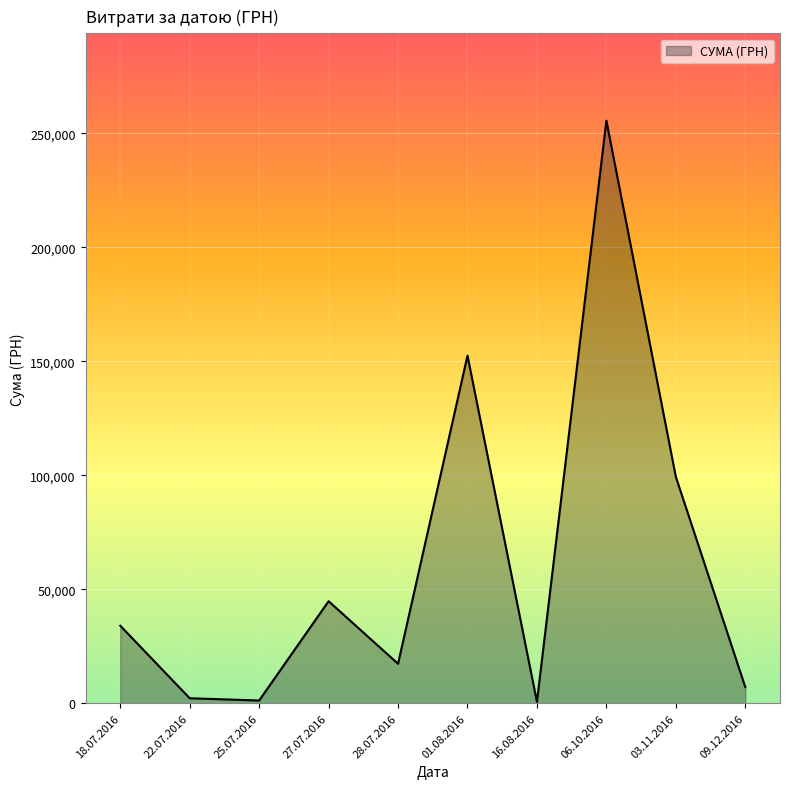

Between 03.11.2016 and 28.07.2016, which is larger?

03.11.2016